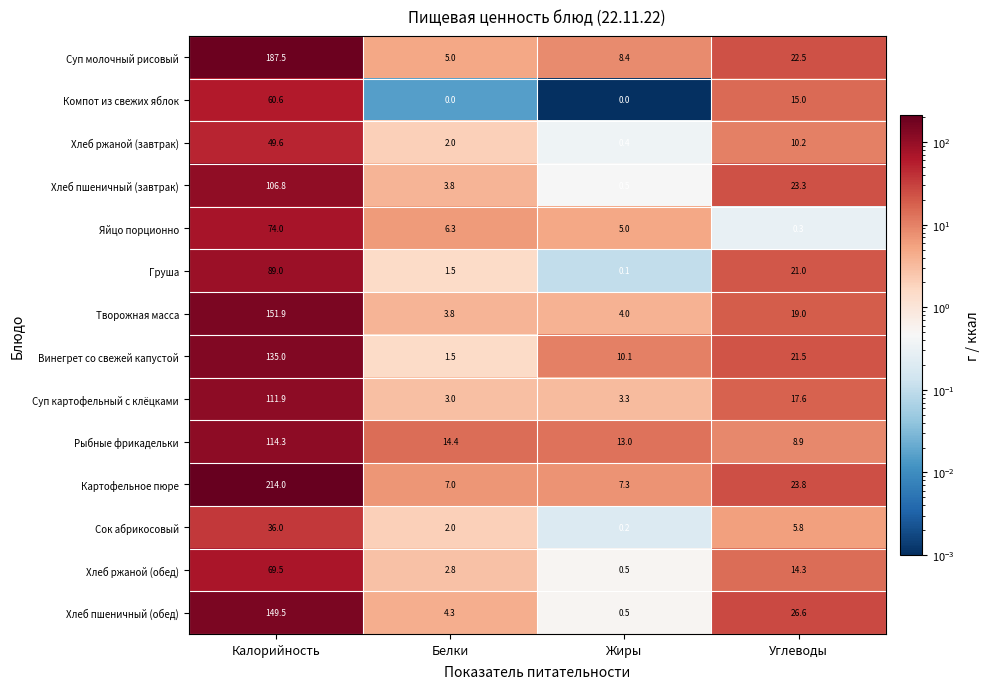

What is the difference between the Суп молочный рисовый values at Углеводы and Белки?

17.5